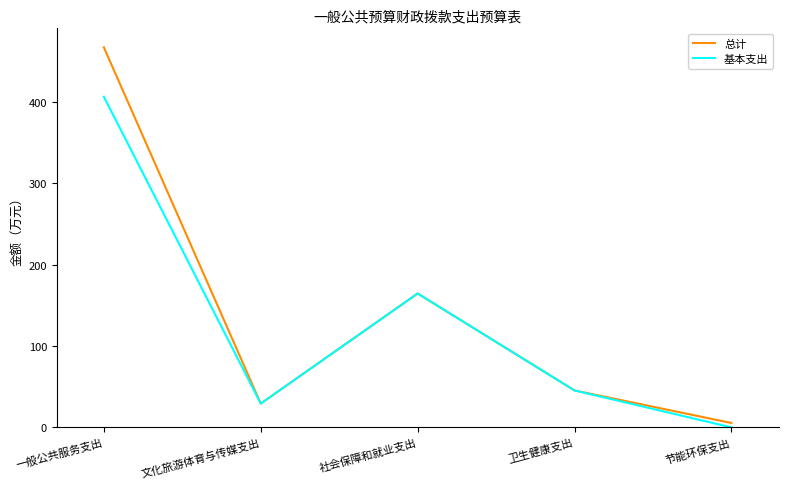

At which label is 基本支出 closest to 203?

社会保障和就业支出